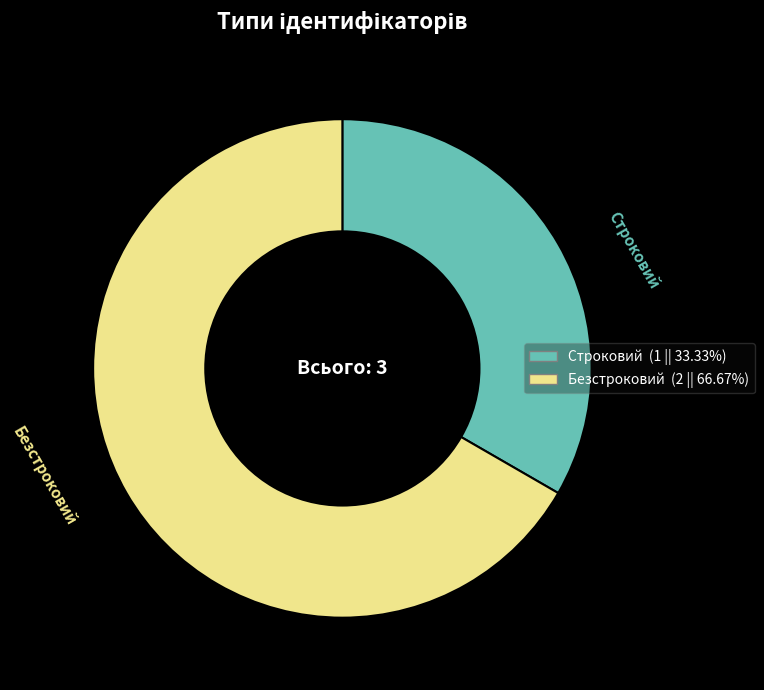

Count the number of slices in the pie.

2